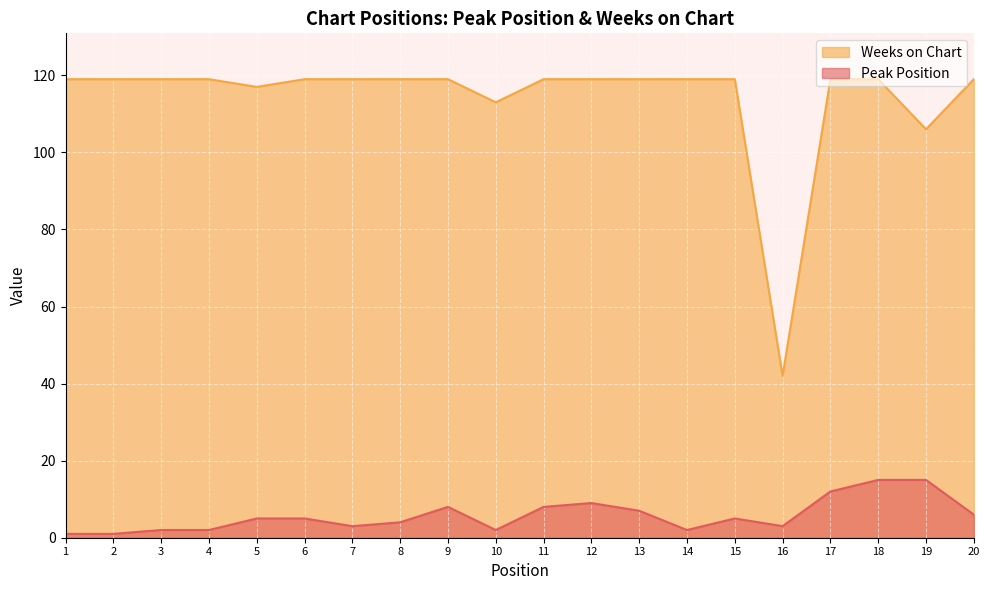

Where is the first local minimum for Peak Position?

7